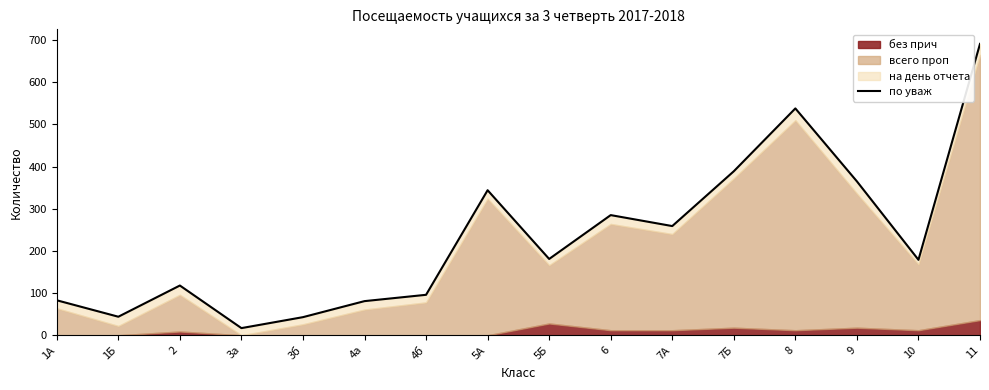

What is the sum of all values?

3713